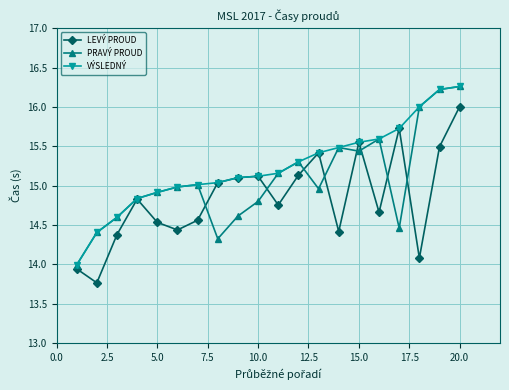

What is the smallest value displayed?

13.8